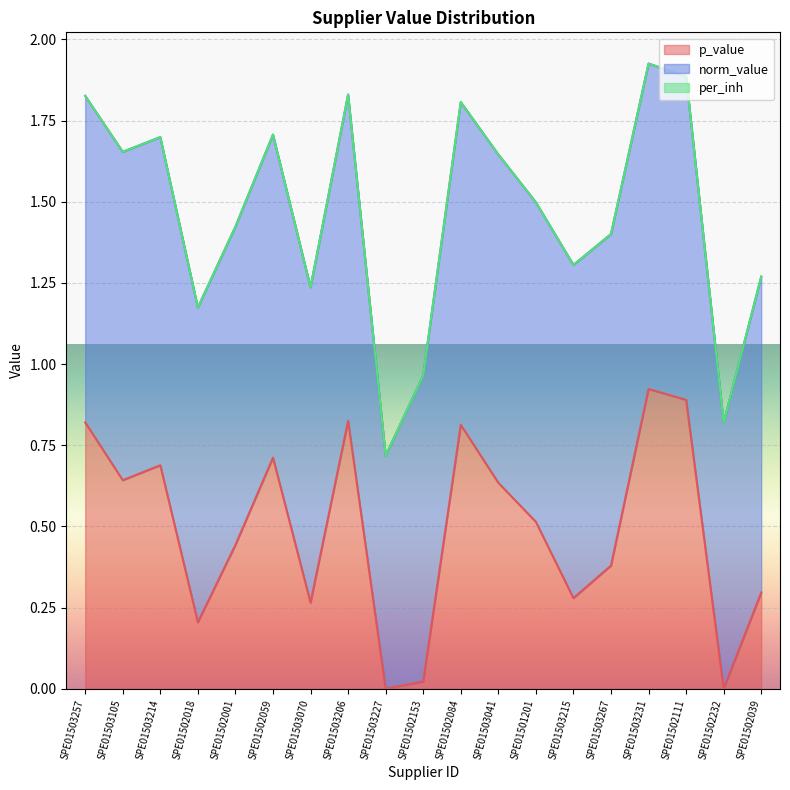

The value of p_value at SPE01502232 is 0.0. True or false?

True